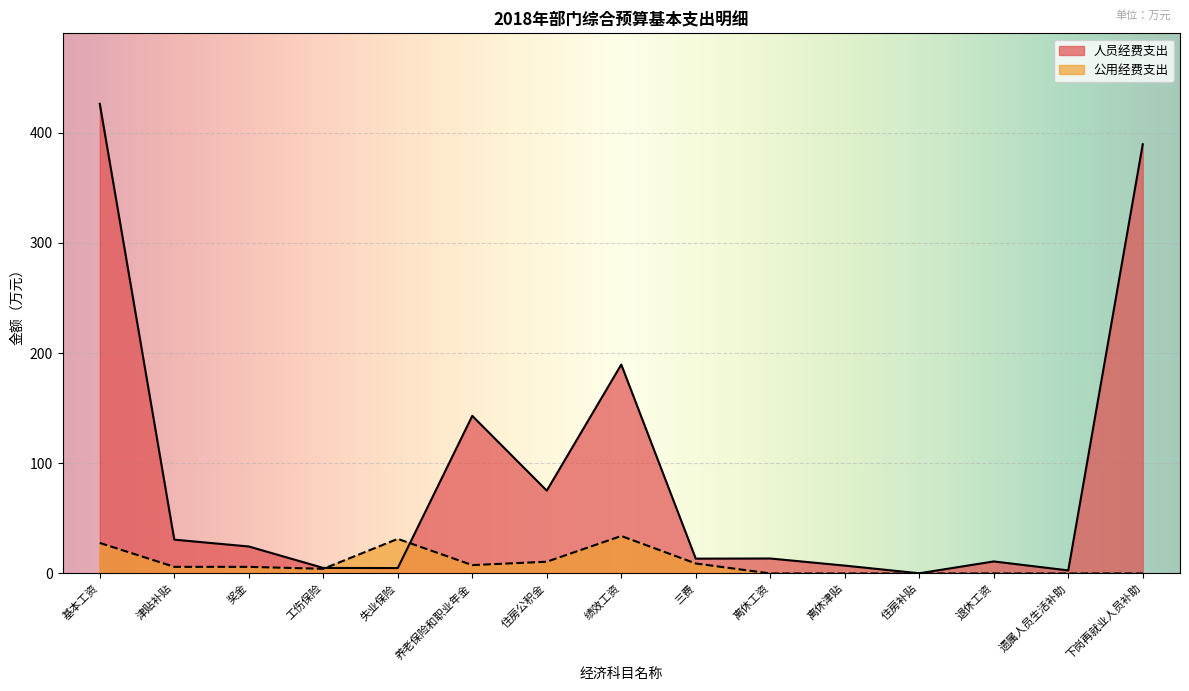

Which series has the largest range (max minus min)?

人员经费支出